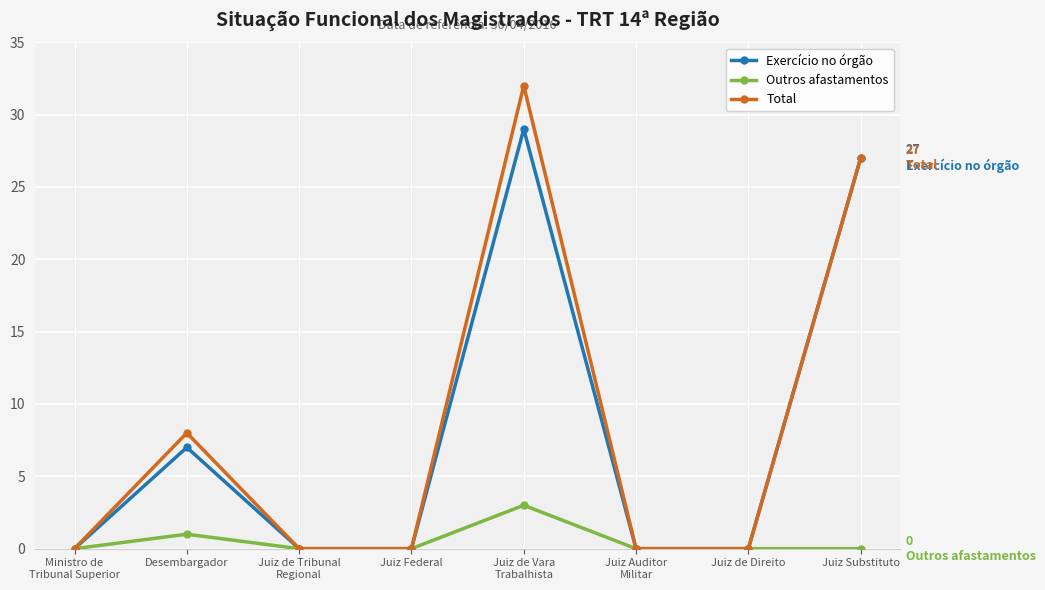

The Total series shows 35 at Juiz Substituto. True or false?

False